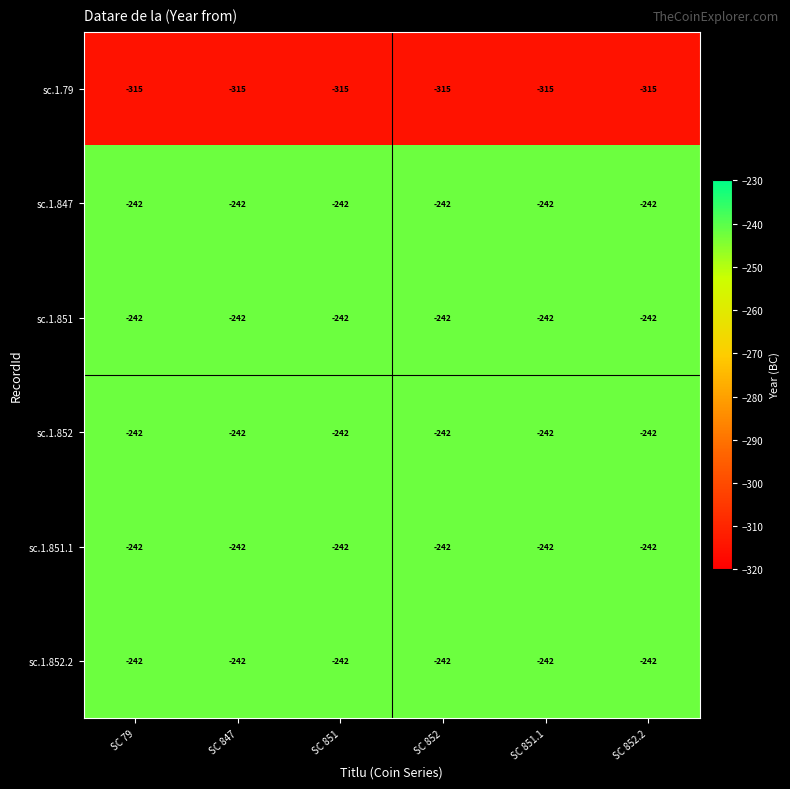

Where is sc.1.847 nearest to the value -242?

SC 79